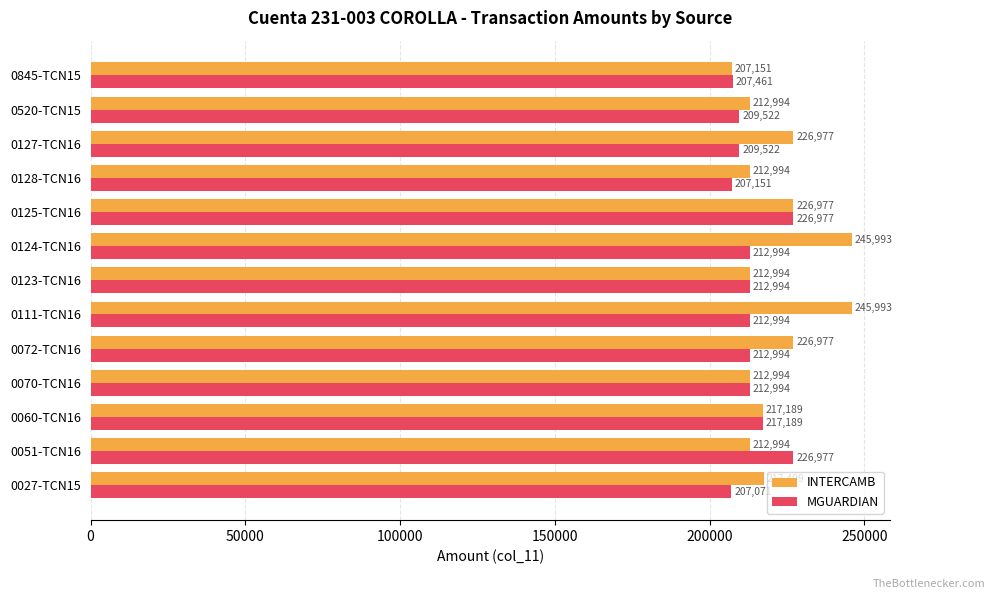

What is the maximum value shown in the chart?

245993.1